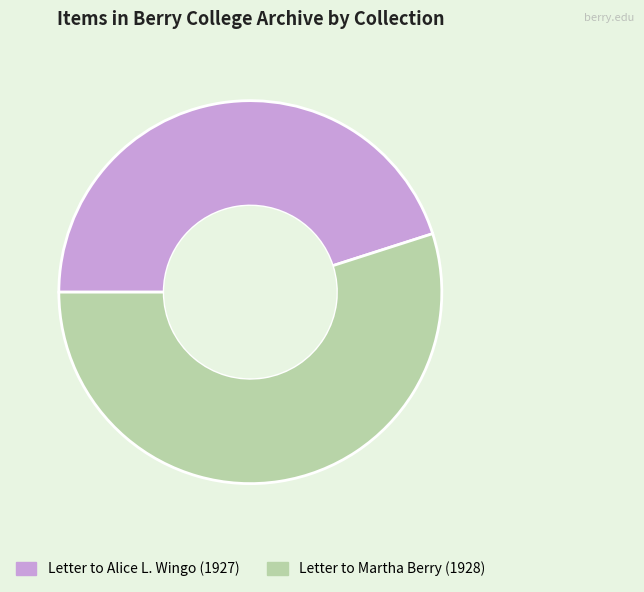

How many slices are in this pie chart?

2